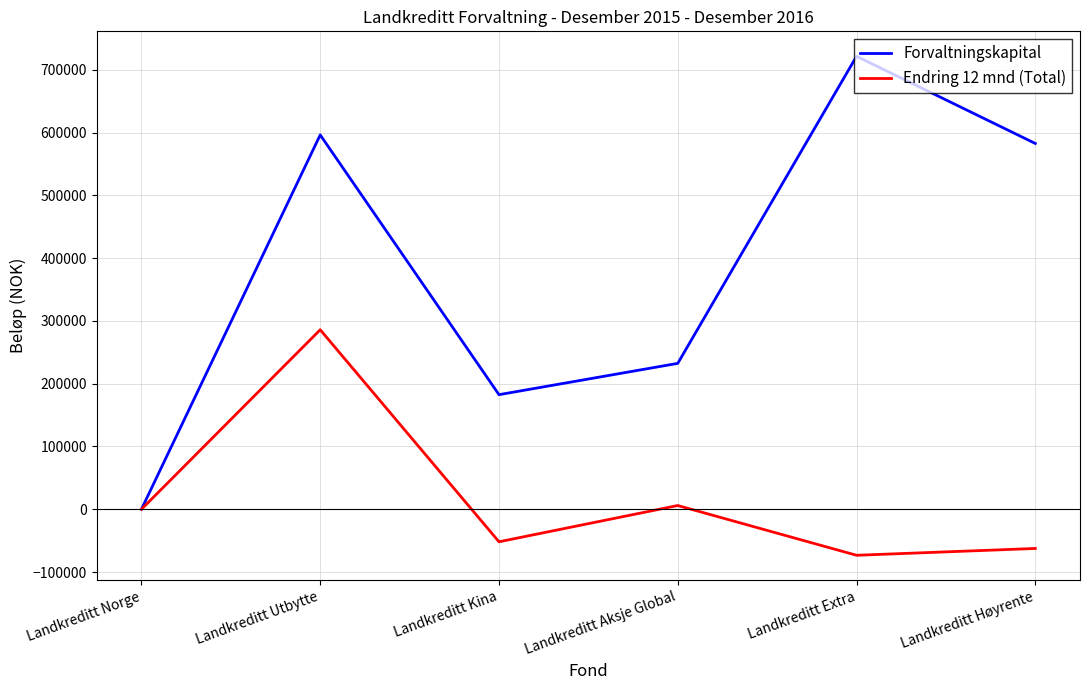

How many lines are shown in the chart?

2